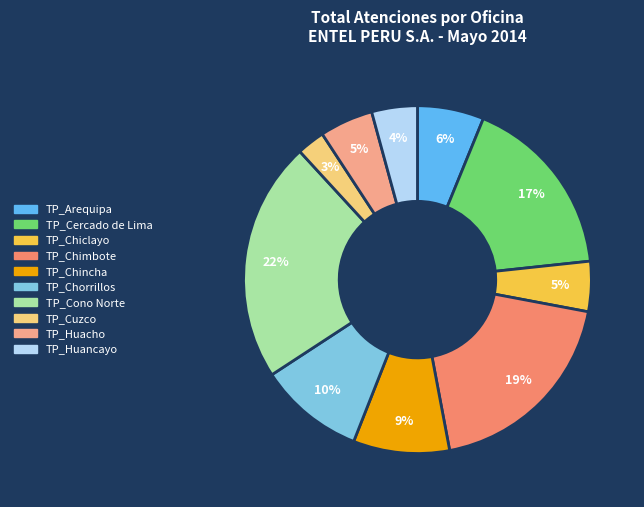

What percentage is the TP_Chincha slice, to the nearest percent?

9%